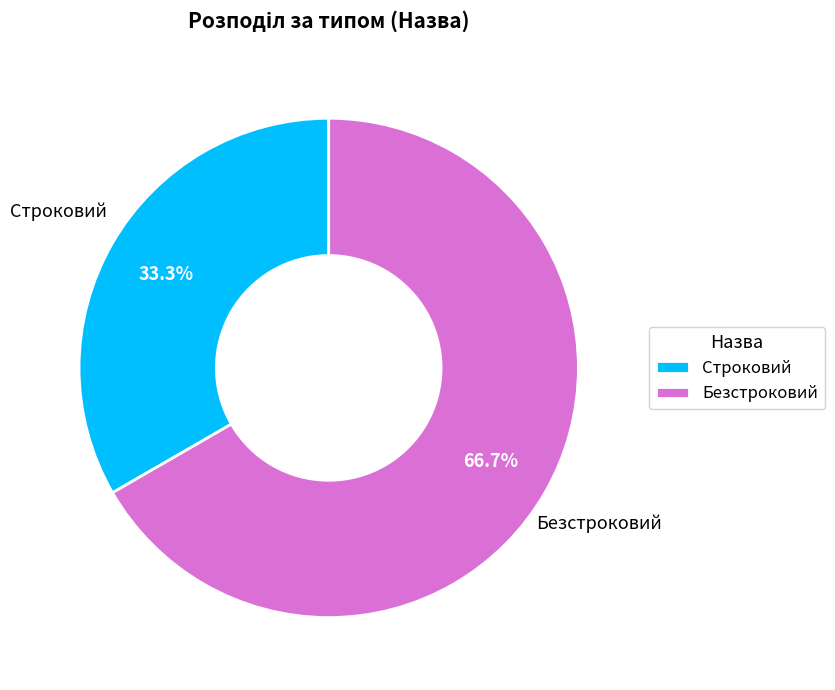

Rank the categories by value from highest to lowest.

Безстроковий, Строковий